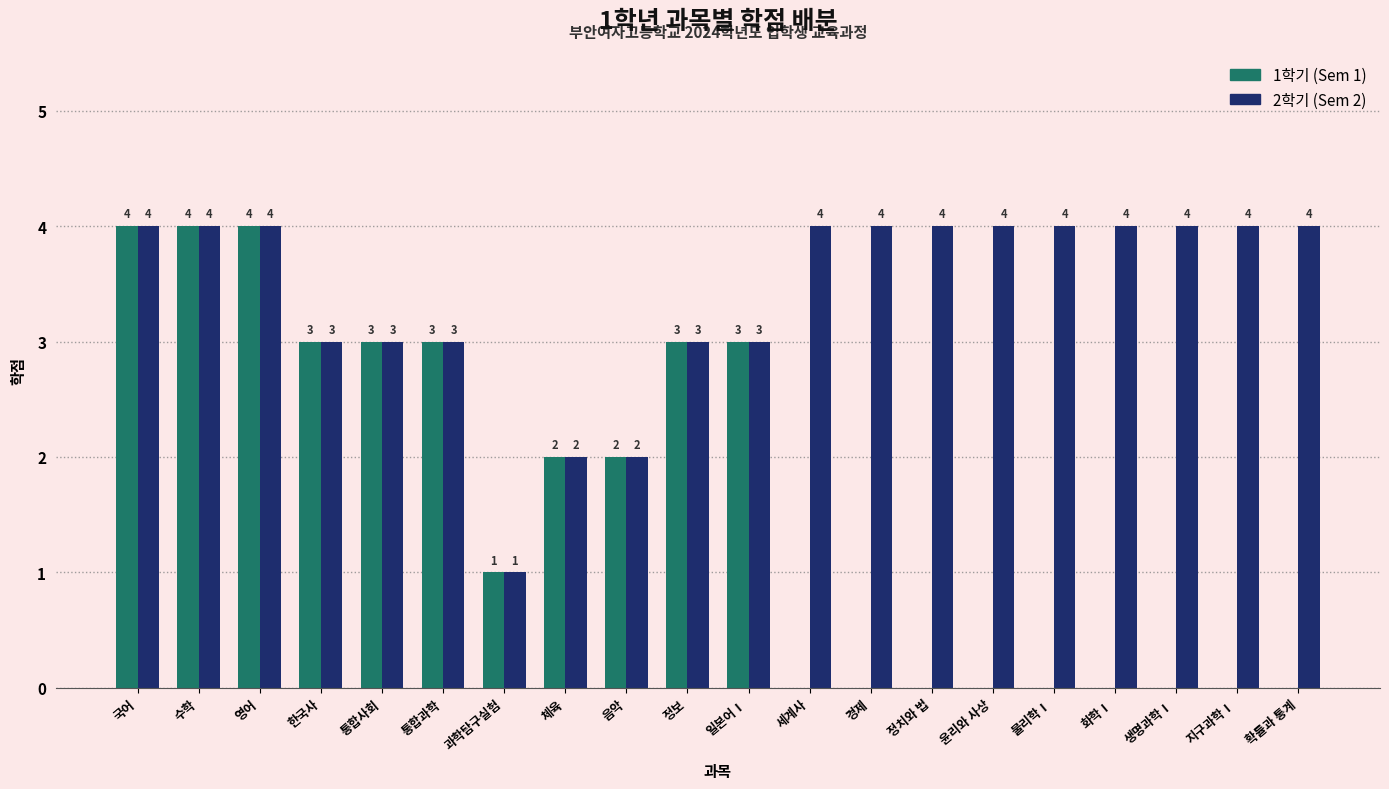

Reading left to right, what are all the values shown in this chart?

1학기 (Sem 1): 국어=4	수학=4	영어=4	한국사=3	통합사회=3	통합과학=3	과학탐구실험=1	체육=2	음악=2	정보=3	일본어Ⅰ=3	세계사=0	경제=0	정치와 법=0	윤리와 사상=0	물리학Ⅰ=0	화학Ⅰ=0	생명과학Ⅰ=0	지구과학Ⅰ=0	확률과 통계=0
2학기 (Sem 2): 국어=4	수학=4	영어=4	한국사=3	통합사회=3	통합과학=3	과학탐구실험=1	체육=2	음악=2	정보=3	일본어Ⅰ=3	세계사=4	경제=4	정치와 법=4	윤리와 사상=4	물리학Ⅰ=4	화학Ⅰ=4	생명과학Ⅰ=4	지구과학Ⅰ=4	확률과 통계=4